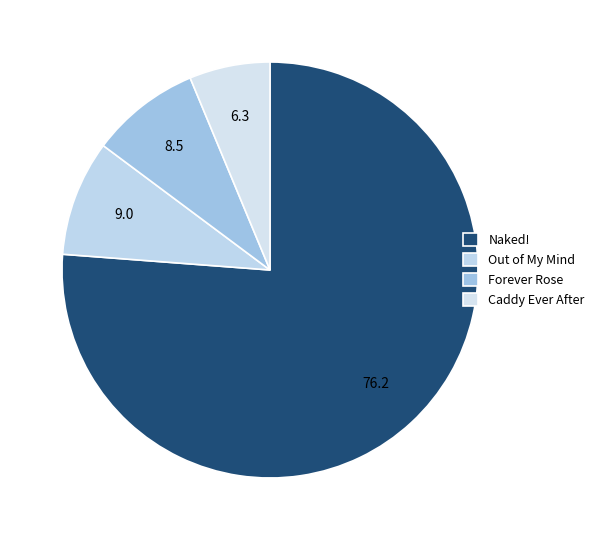

How many slices are in this pie chart?

4